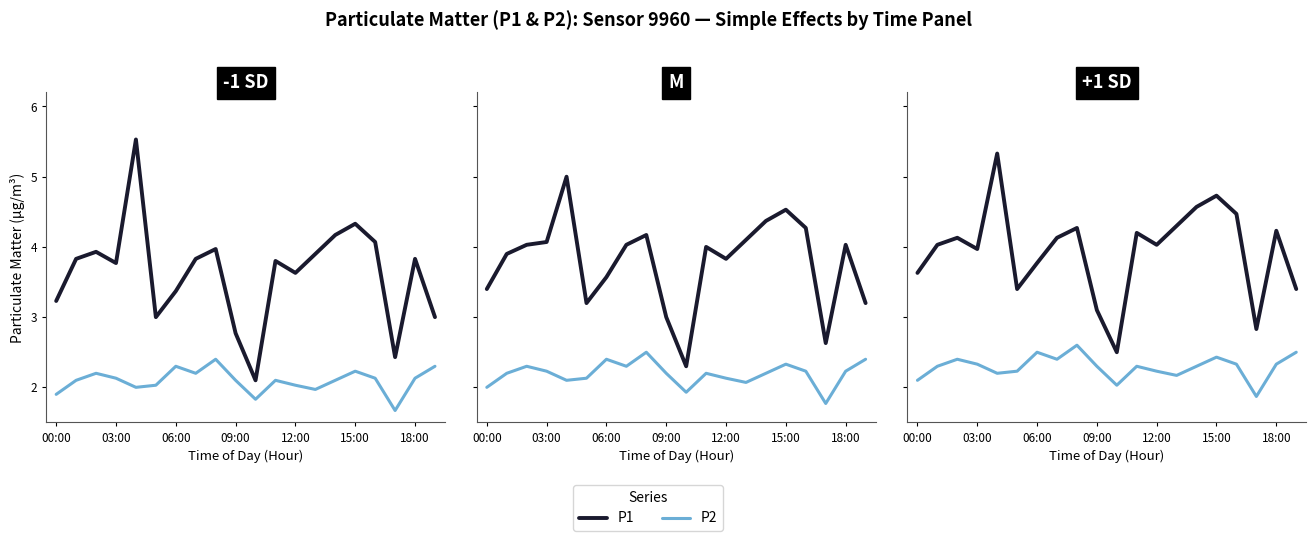

How many lines are shown in the chart?

2